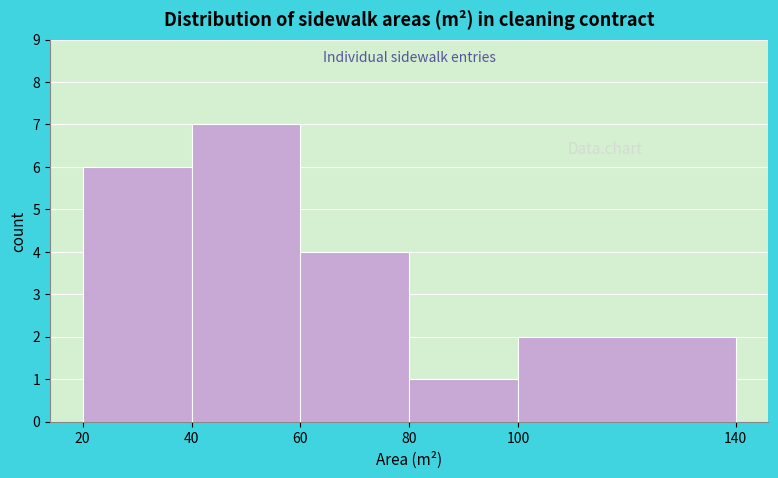

Reading left to right, list every bar in this chart as the range it spans on the x-axis followed by its height. The values are not printed on the chart, so give them approximately, as read against the axis.

20 to 40: 6
40 to 60: 7
60 to 80: 4
80 to 100: 1
100 to 140: 2